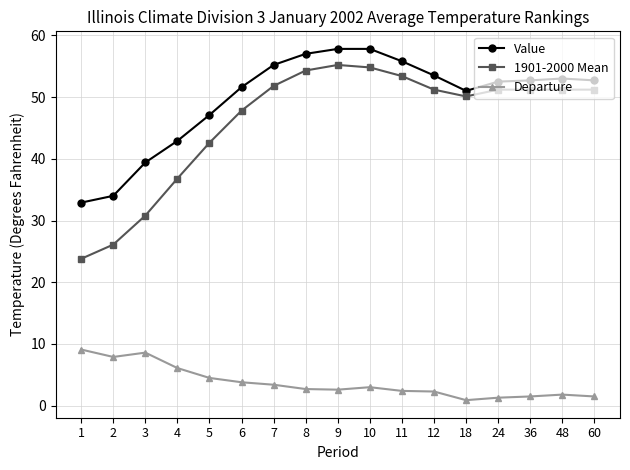

What is the sum of all 1901-2000 Mean values?

783.5